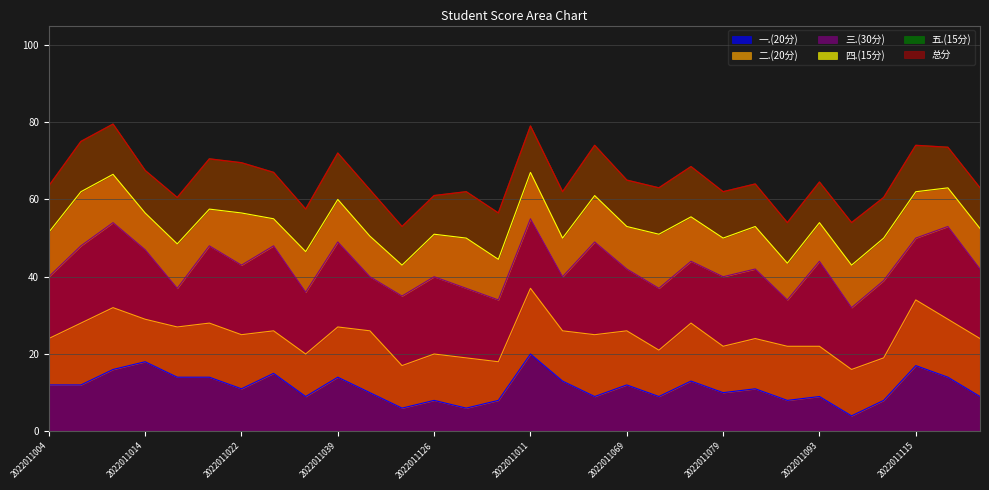

Between which two adjacent categories do 四.(15分) and 五.(15分) first intersect?

2022011004 and 2022011010